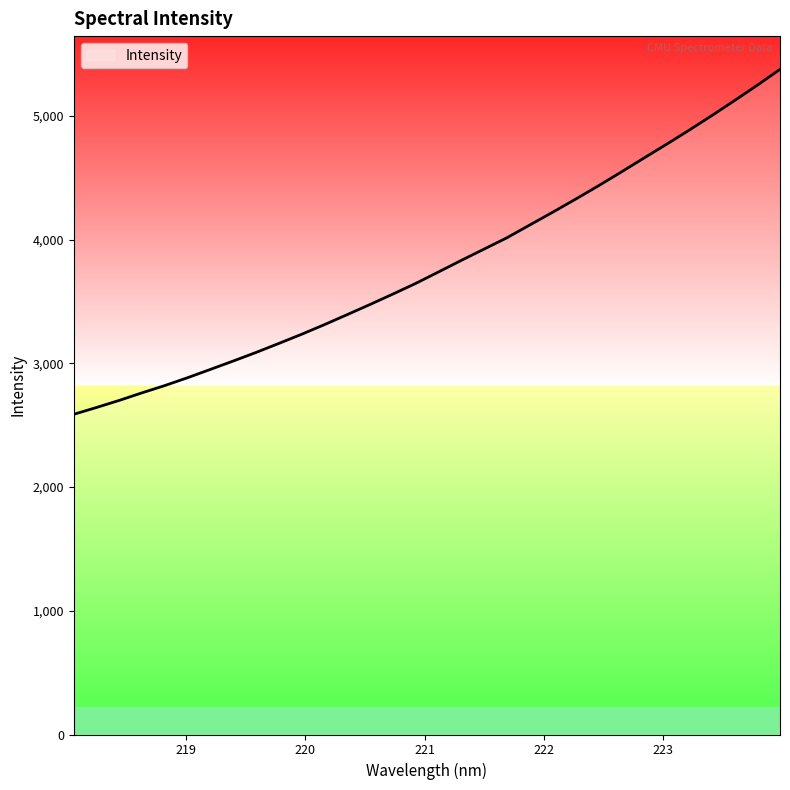

What is the smallest value displayed?

2588.5